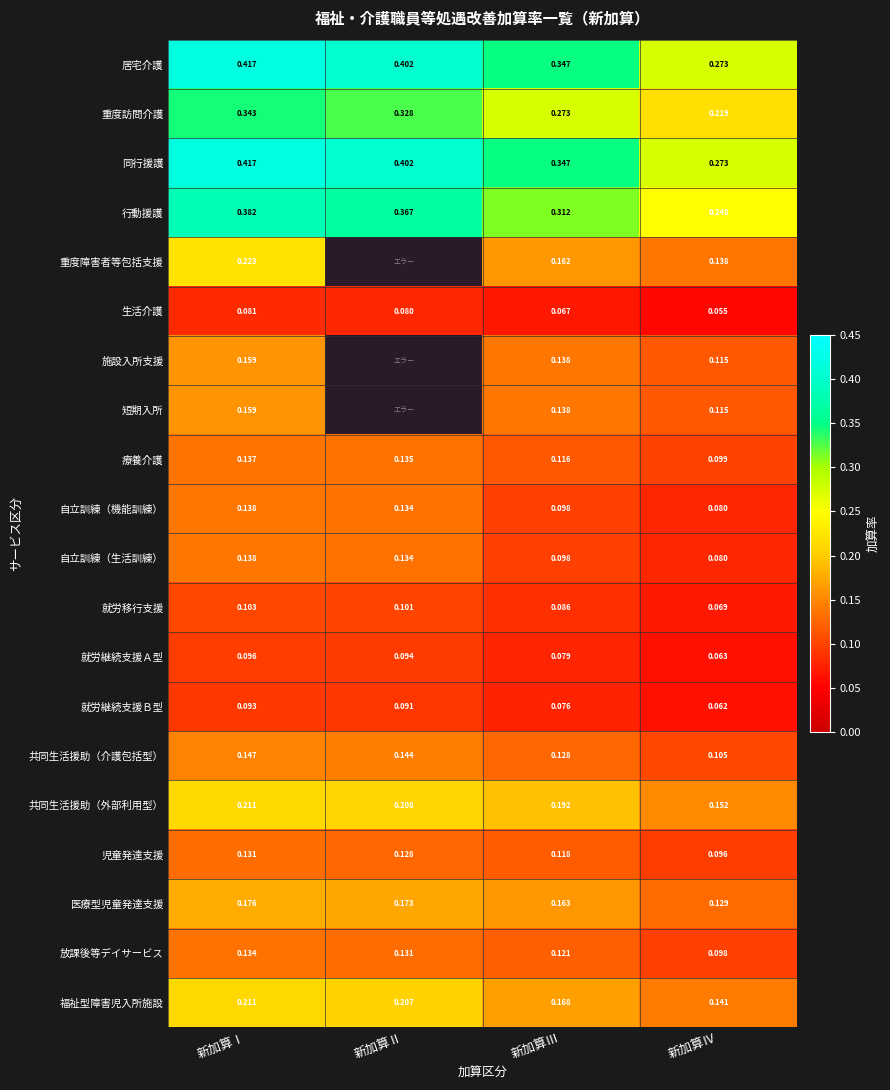

Is the value of 行動援護 at 新加算Ⅱ greater than the value of 重度障害者等包括支援 at 新加算Ⅳ?

Yes